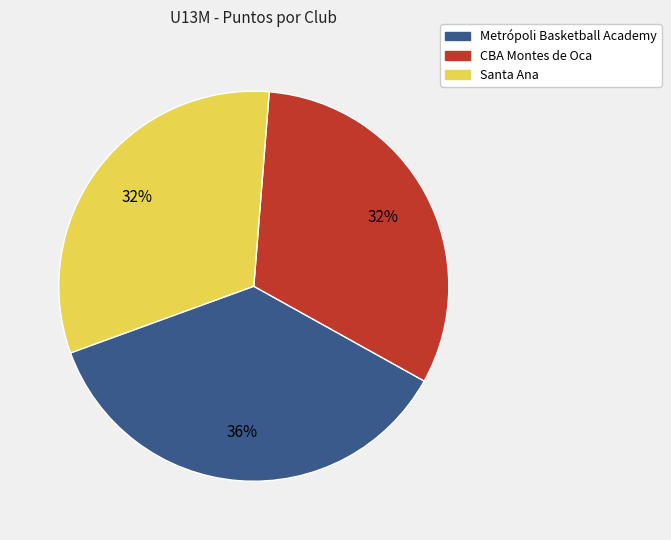

To the nearest percent, what is the average slice percentage?

33%